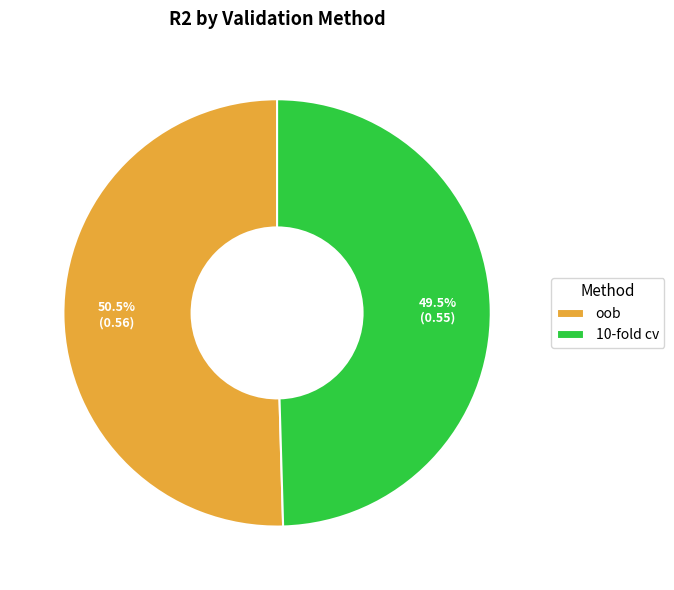

What is the smallest slice in the pie chart?

10-fold cv